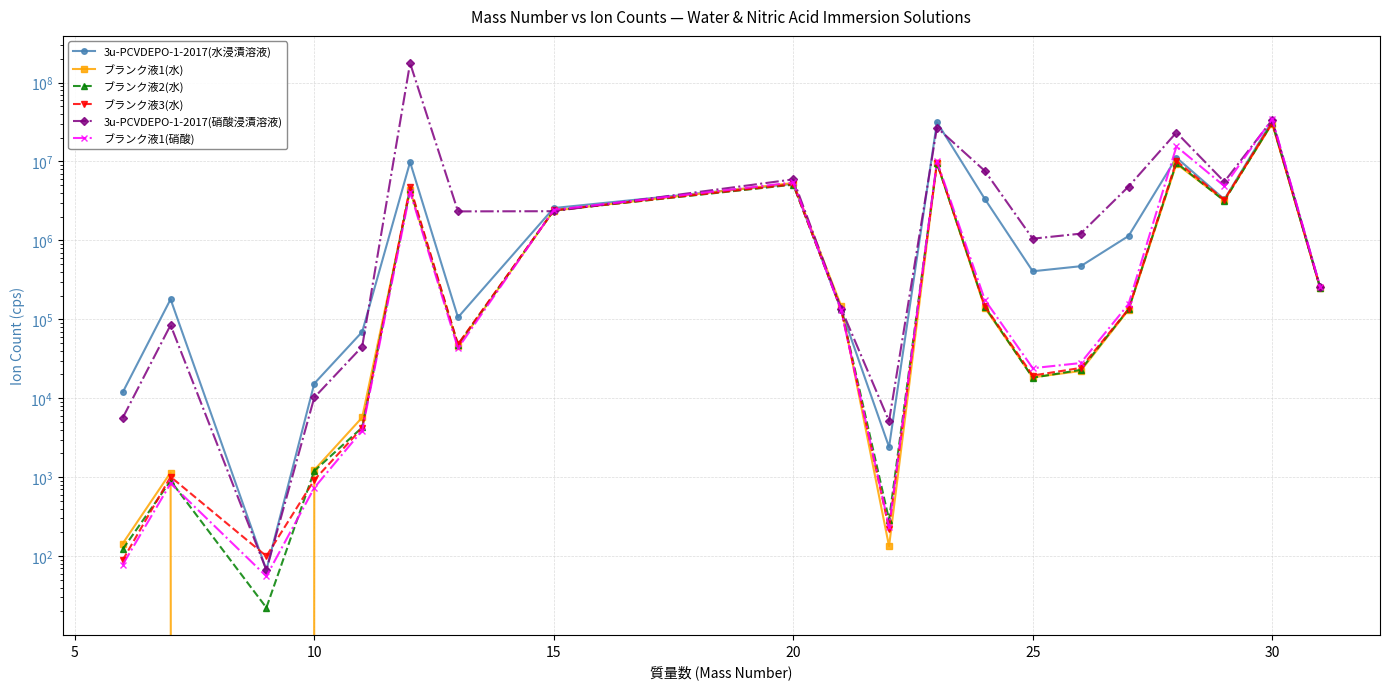

What is the difference between the maximum and minimum values in the 3u-PCVDEPO-1-2017(水浸漬溶液) series?

32646593.8